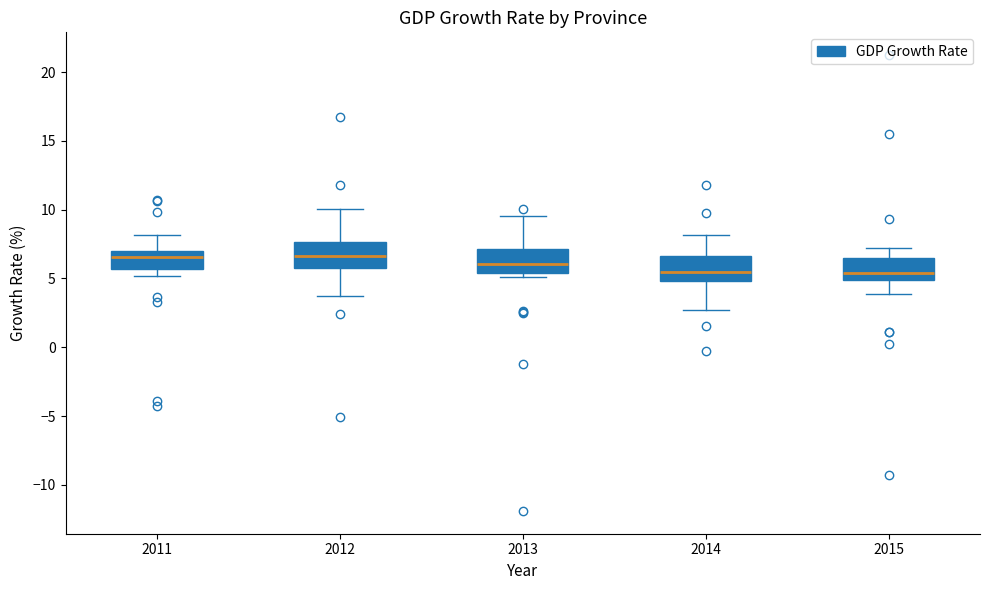

Reading left to right, transcribe this box plot: for each box, give where its median line is, the range the box spans, and where its two whiskers end, as read against the y-axis. The values are not printed on the chart, so give them approximately, as read against the axis.

2011: median 6.5, box 5.5 to 7.0, whiskers 5.0 to 8.0
2012: median 6.5, box 6.0 to 7.5, whiskers 4.0 to 10.0
2013: median 6.0, box 5.5 to 7.0, whiskers 5.0 to 9.5
2014: median 5.5, box 5.0 to 6.5, whiskers 2.5 to 8.0
2015: median 5.5, box 5.0 to 6.5, whiskers 4.0 to 7.0